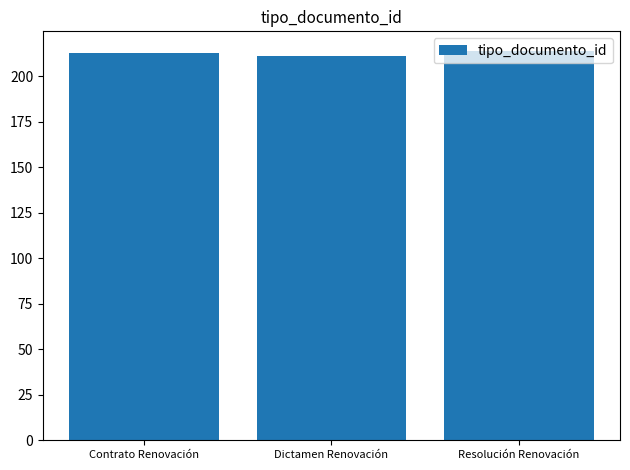

At which category does the chart reach its minimum across all series?

Dictamen Renovación